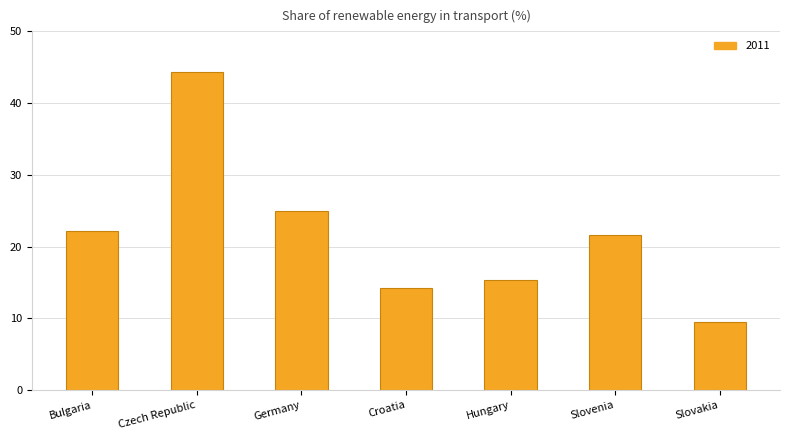

Which has a higher value, Slovakia or Bulgaria?

Bulgaria